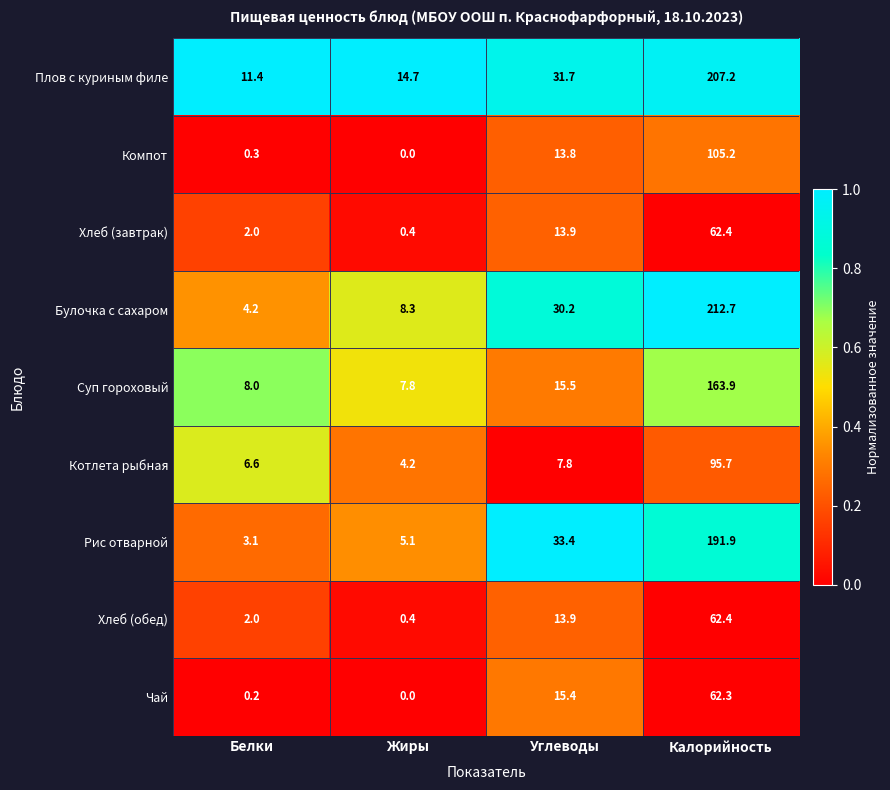

What is the maximum value for Суп гороховый?

163.9